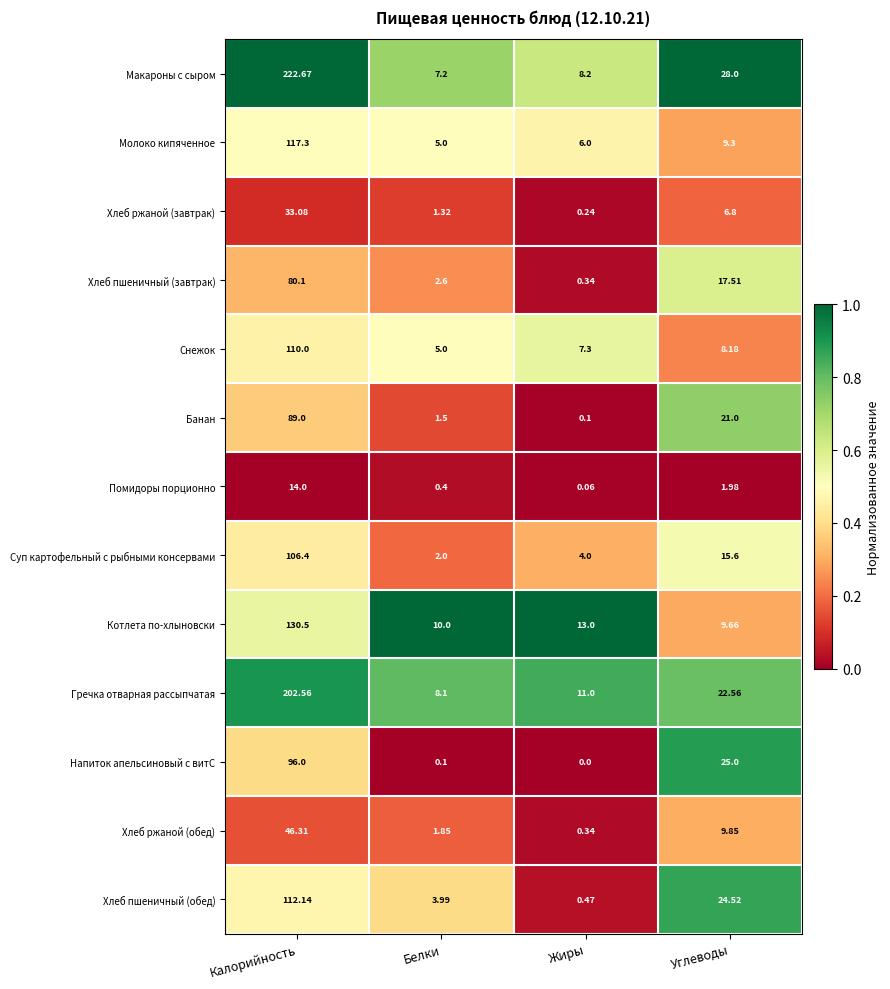

Which series changed the most between Белки and Жиры?

Хлеб пшеничный (обед)